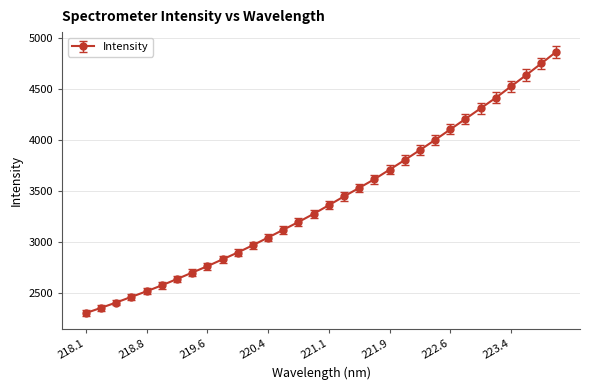

How many series are shown in this chart?

1